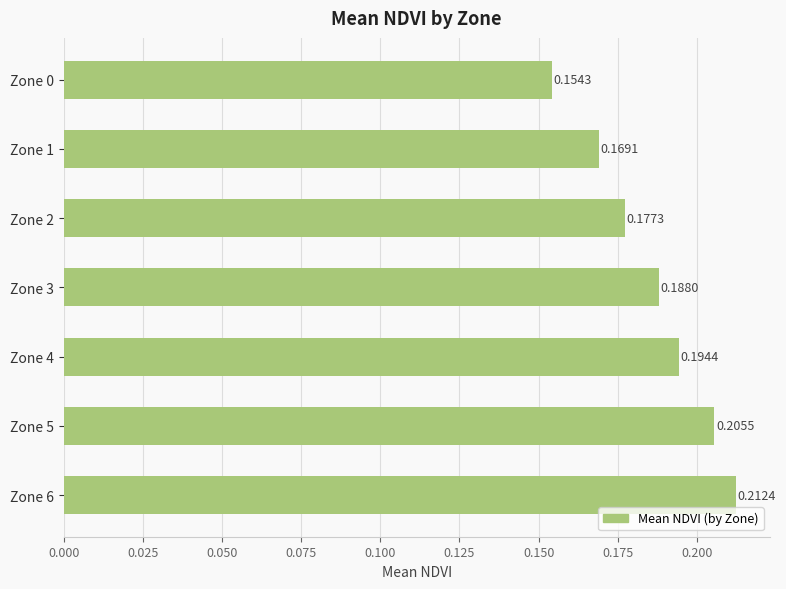

What is the sum of all values?

1.3